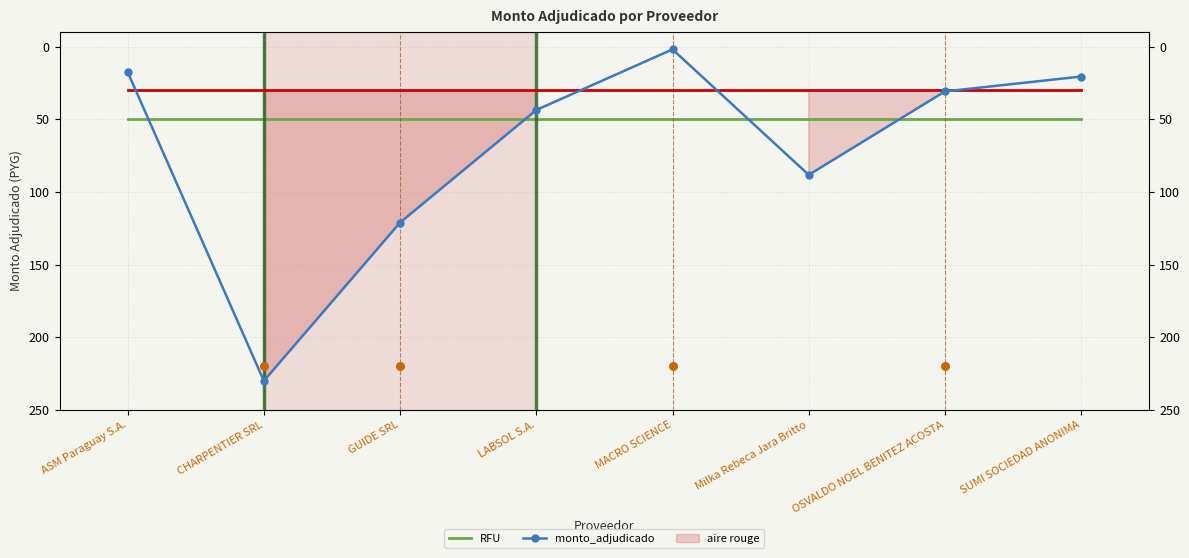

Which series has the largest total across all categories?

monto_adjudicado